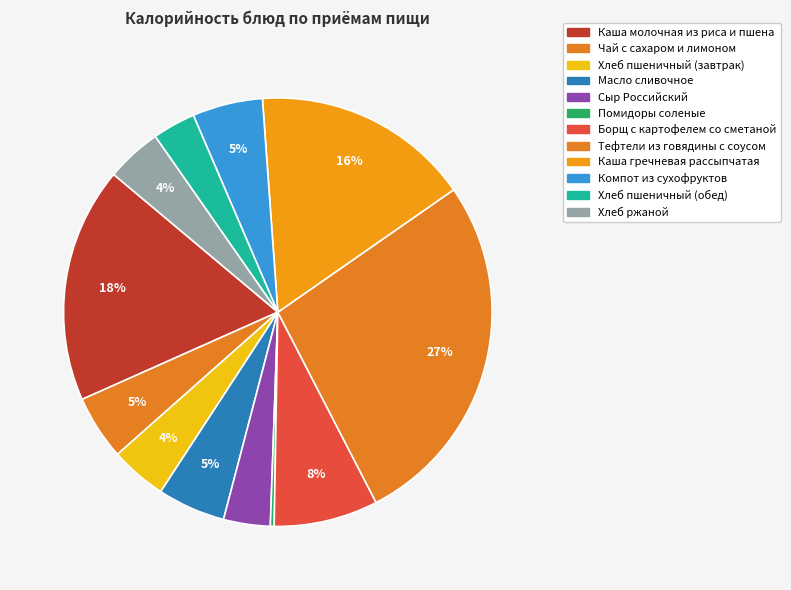

Does Помидоры соленые represent more than half of the total?

No